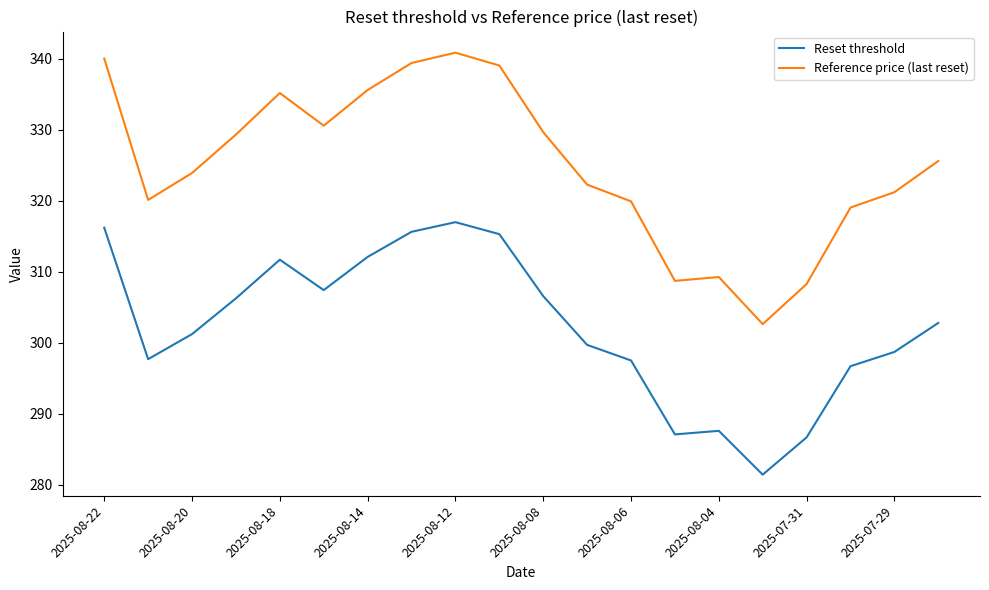

Which series has the largest range (max minus min)?

Reference price (last reset)